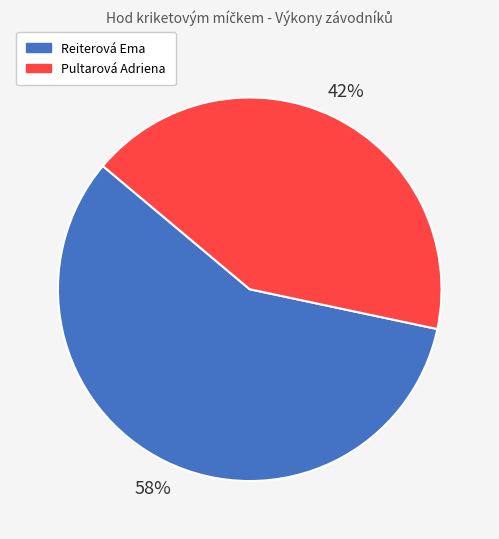

To the nearest percent, what portion does Reiterová Ema represent?

58%